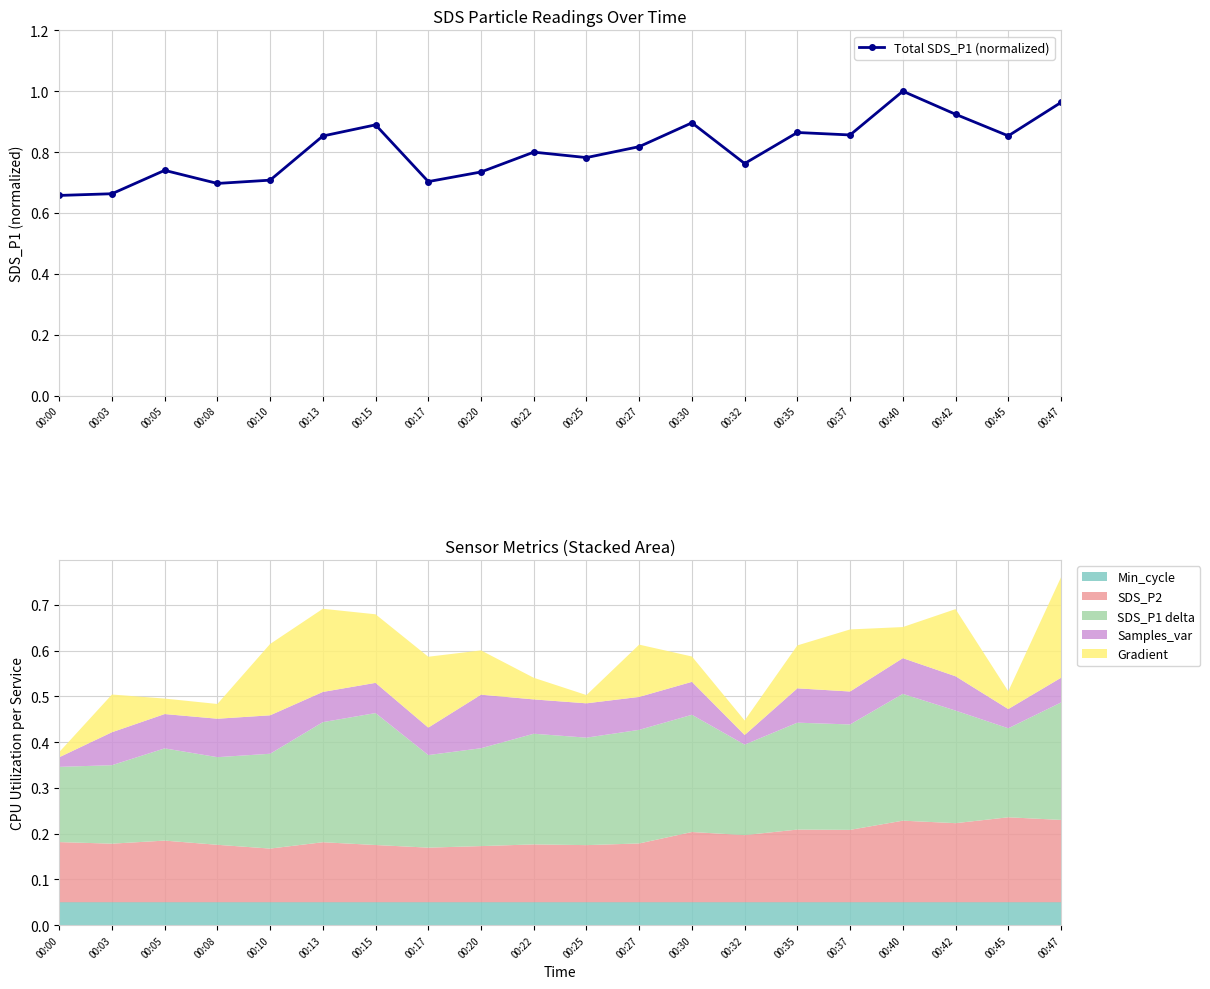

List the labels in order of value, smallest first.

00:00, 00:03, 00:08, 00:17, 00:10, 00:20, 00:05, 00:32, 00:25, 00:22, 00:27, 00:13, 00:45, 00:37, 00:35, 00:15, 00:30, 00:42, 00:47, 00:40